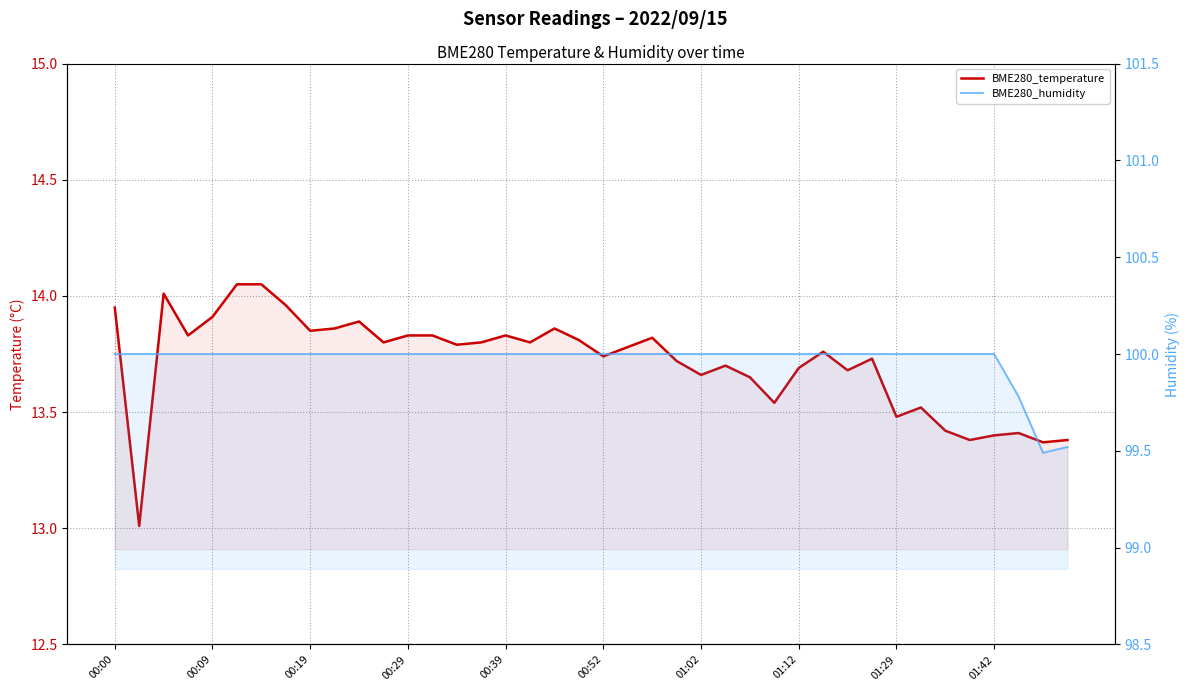

How many interior local peaks does the BME280_temperature series have?

10